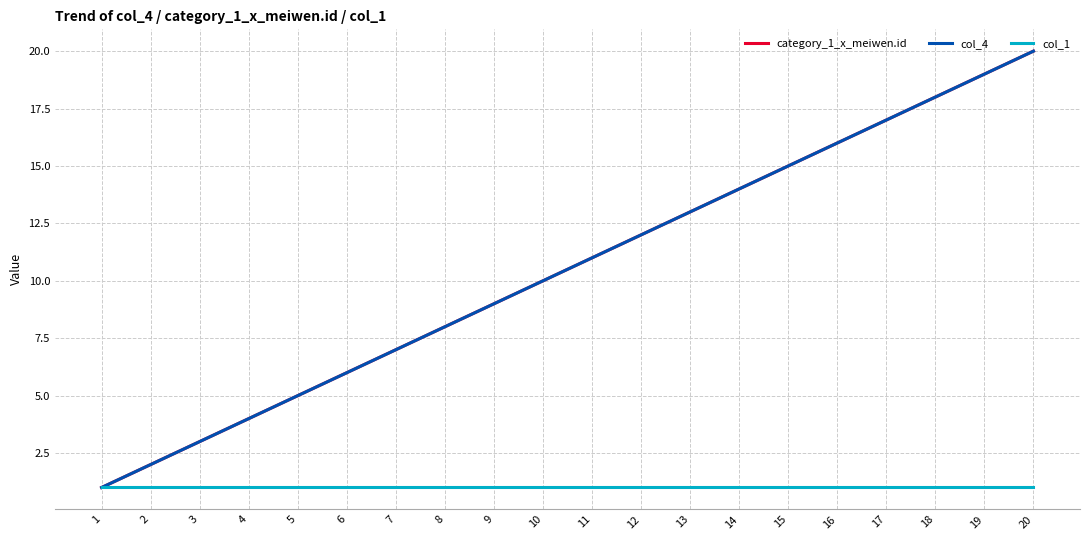

Does the chart display data point markers on the line(s)?

No